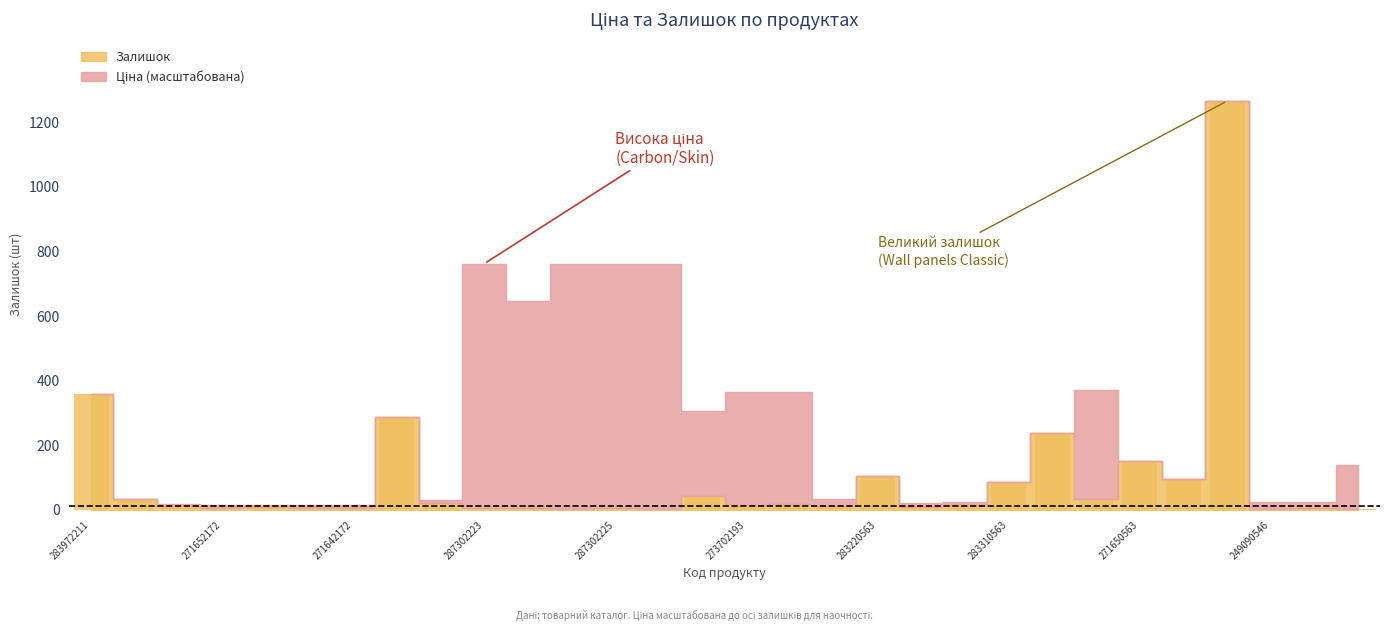

What is the sum of all values?

2850